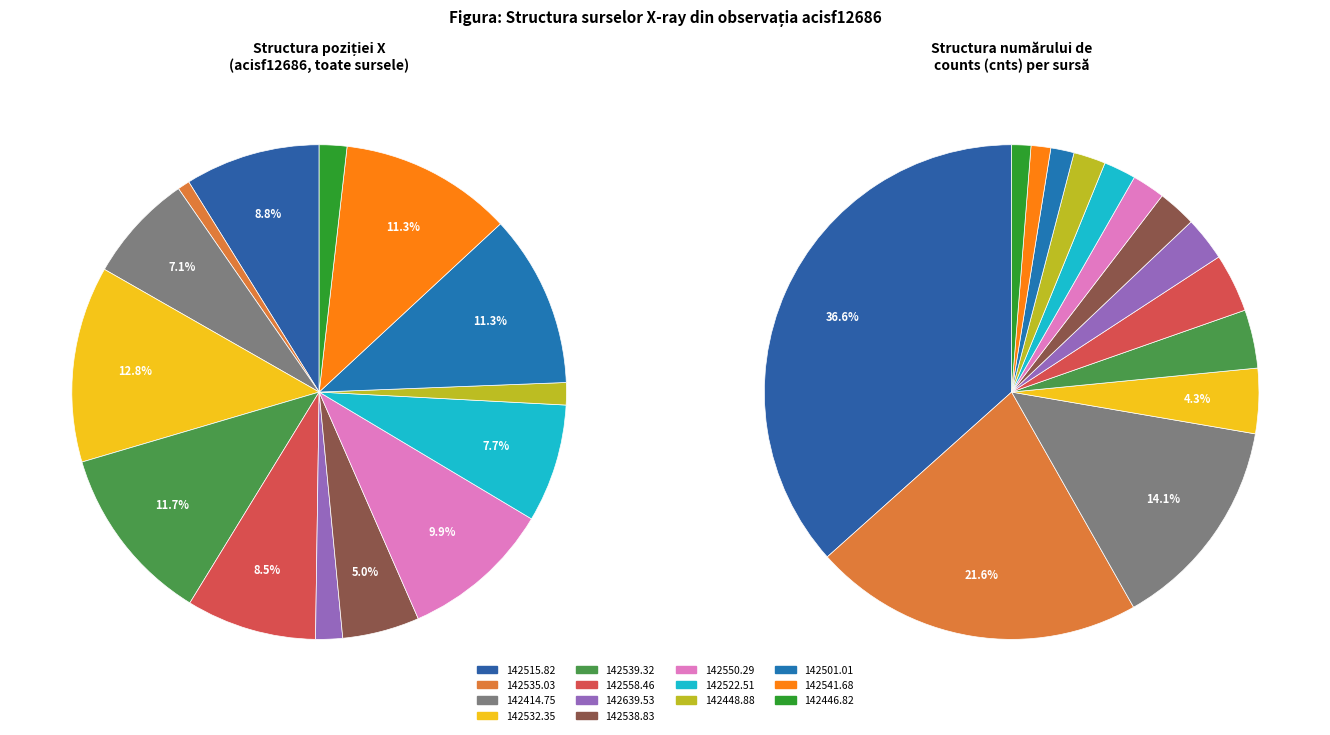

True or false: 6 accounts for 8% of the total.

False